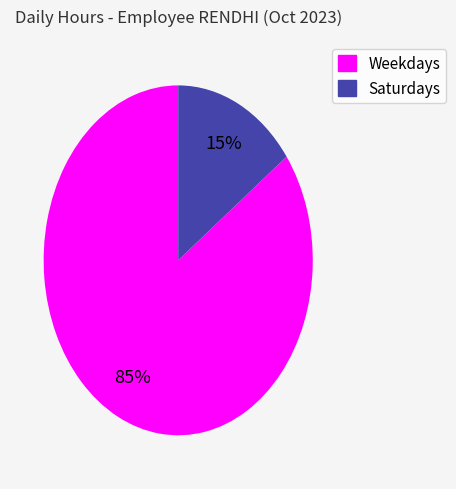

To the nearest percent, what is the difference between the largest and smallest slice percentages?

70%